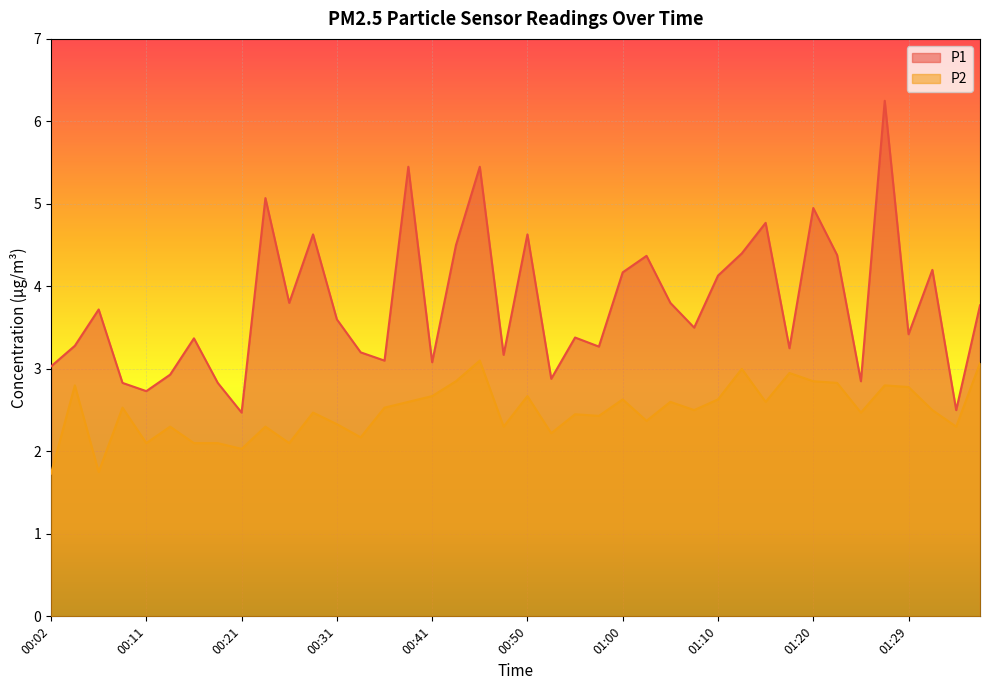

How many data points does each series have?

40